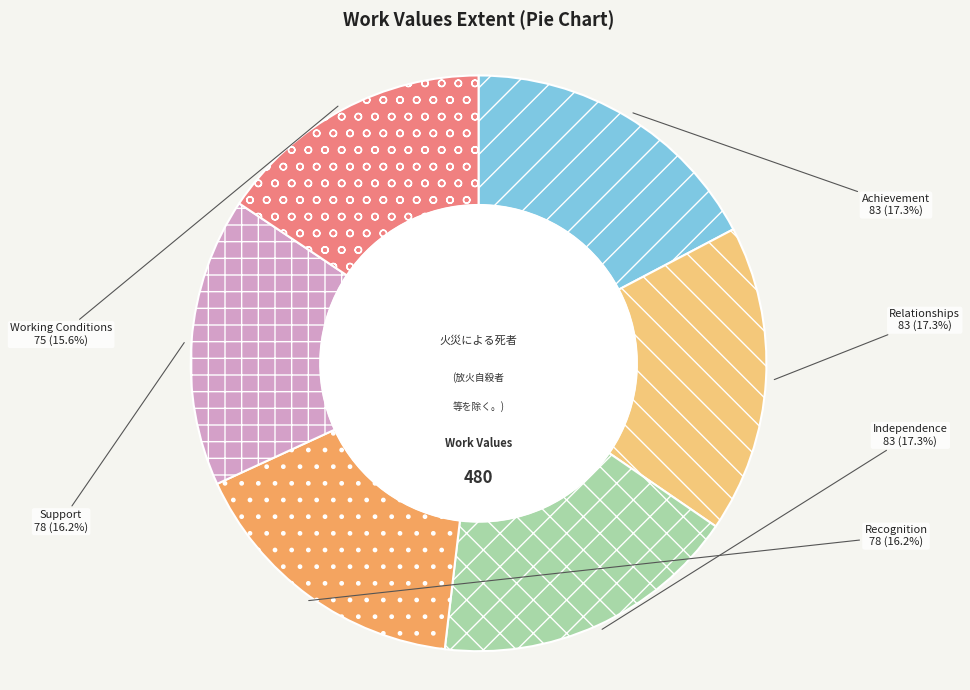

Is it true that Recognition is 16% of the pie?

True